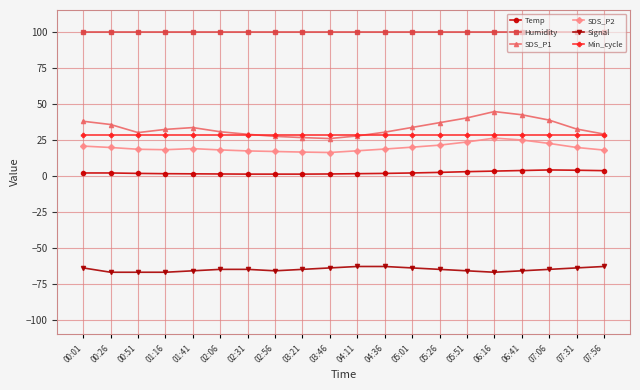

Is the value of Humidity at 05:26 greater than the value of SDS_P2 at 00:51?

Yes